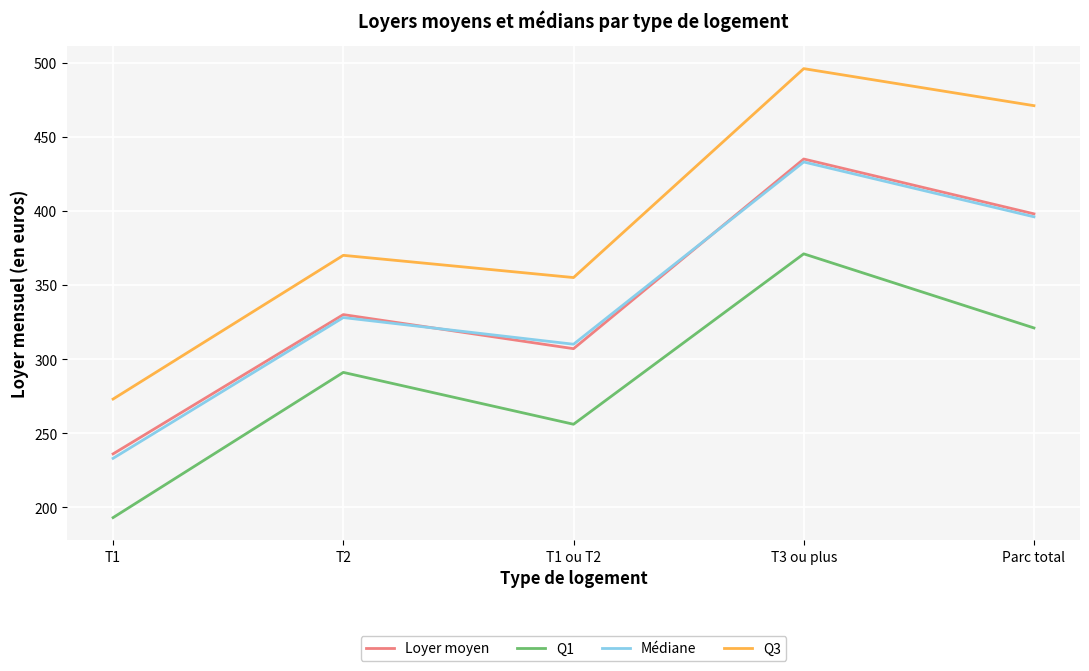

Rank the categories by Q3 value from lowest to highest.

T1, T1 ou T2, T2, Parc total, T3 ou plus